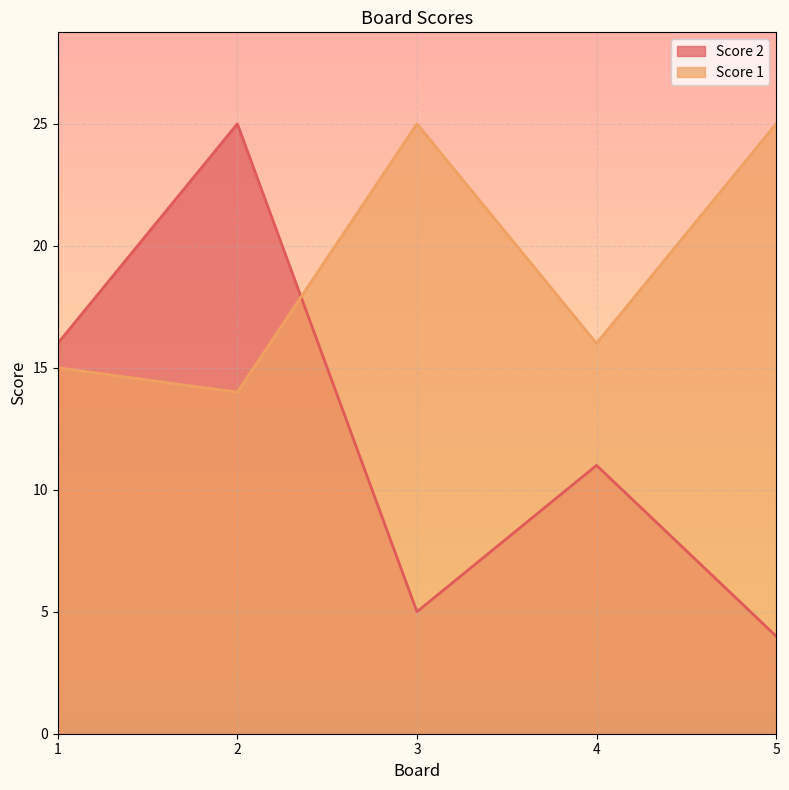

Where do Score 2 and Score 1 first cross each other?

2 and 3